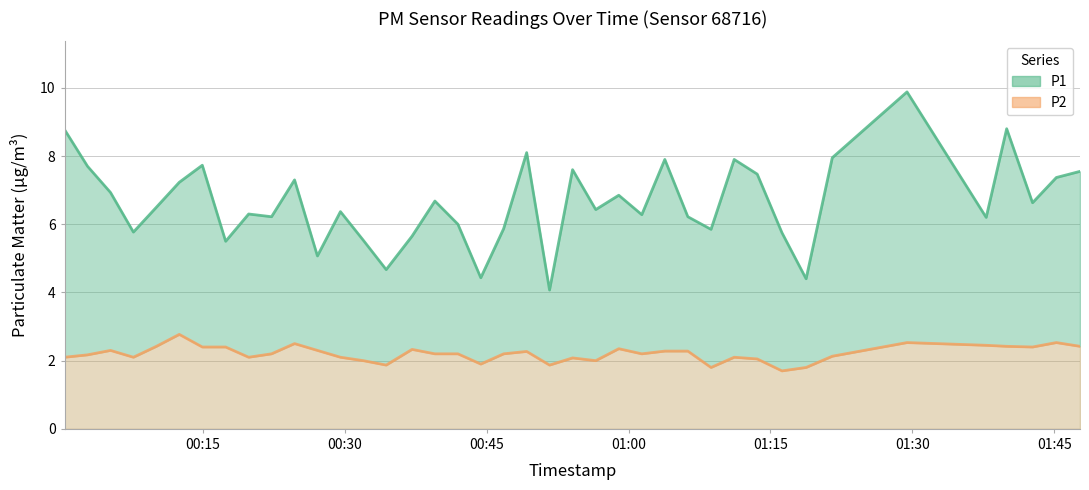

Which series has the largest total across all categories?

P1